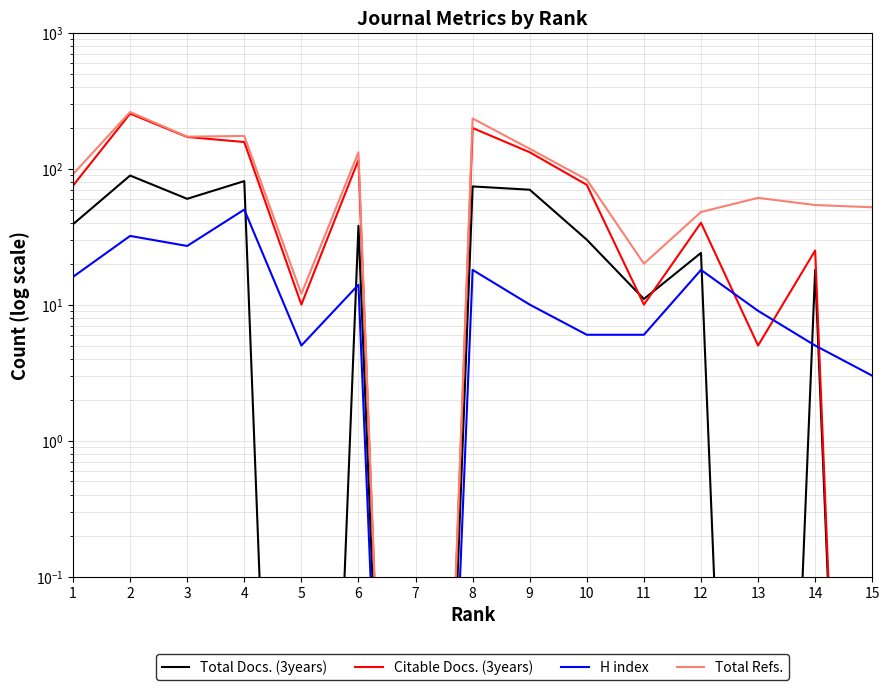

Is it true that H index equals 4.6 at 9?

False